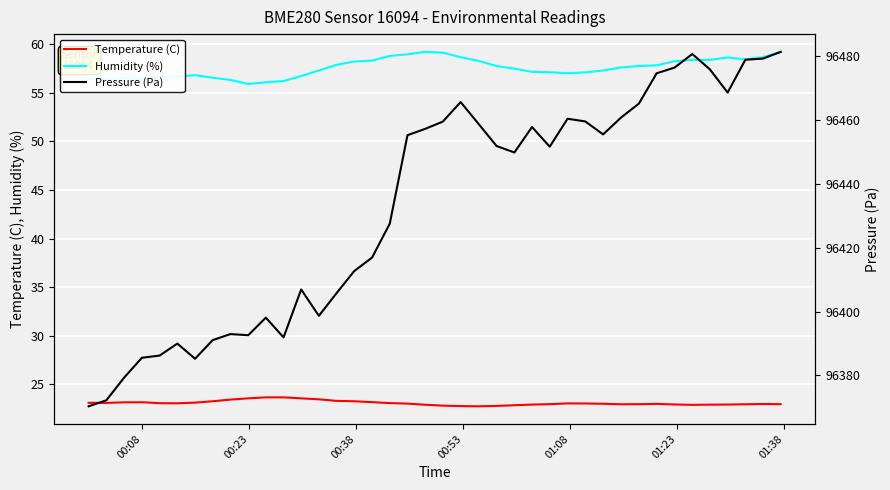

Reading left to right, list all the values displayed in this chart.

Temperature (C): 23.1	23.1	23.1	23.1	23.0	23.0	23.1	23.2	23.4	23.5	23.6	23.6	23.5	23.4	23.3	23.2	23.1	23.1	23.0	22.9	22.8	22.7	22.7	22.8	22.8	22.9	22.9	23.0	23.0	23.0	22.9	22.9	23.0	22.9	22.9	22.9	22.9	22.9	23.0	22.9
Humidity (%): 56.4	56.4	56.5	56.4	56.6	56.7	56.8	56.6	56.3	55.9	56.1	56.2	56.7	57.3	57.9	58.2	58.3	58.8	59.0	59.2	59.1	58.7	58.3	57.8	57.5	57.2	57.1	57.0	57.1	57.3	57.6	57.8	57.8	58.3	58.4	58.4	58.6	58.5	58.7	59.2
Pressure (Pa): 96370.3	96372.2	96379.3	96385.5	96386.2	96390.0	96385.2	96391.1	96392.9	96392.6	96398.1	96391.9	96406.9	96398.7	96405.7	96412.7	96416.9	96427.5	96455.2	96457.2	96459.4	96465.6	96458.8	96451.8	96449.8	96457.8	96451.6	96460.3	96459.5	96455.4	96460.8	96465.1	96474.6	96476.3	96480.6	96475.8	96468.5	96478.8	96479.2	96481.3